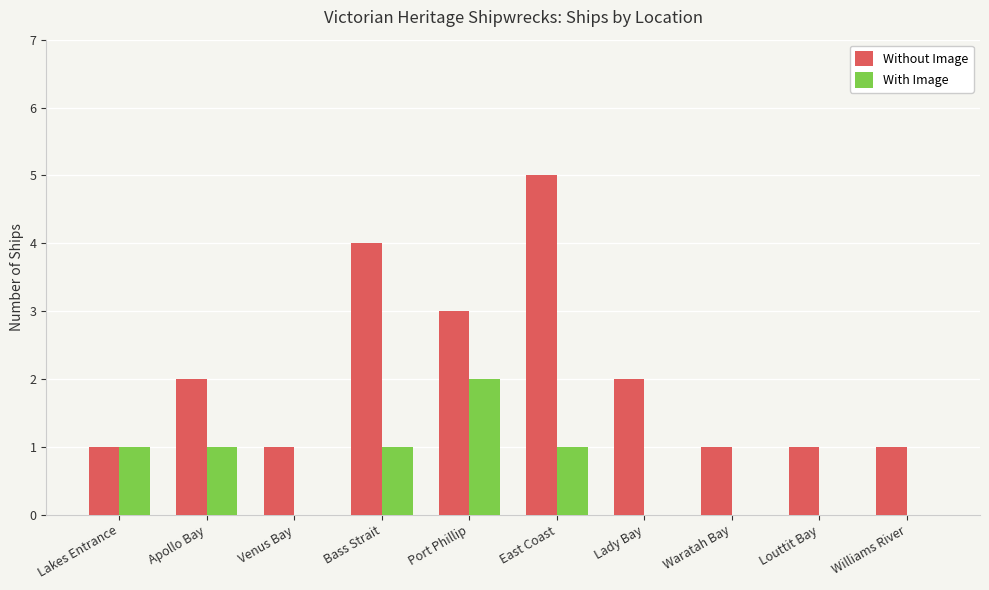

What value does the Without Image series have at Lady Bay?

2